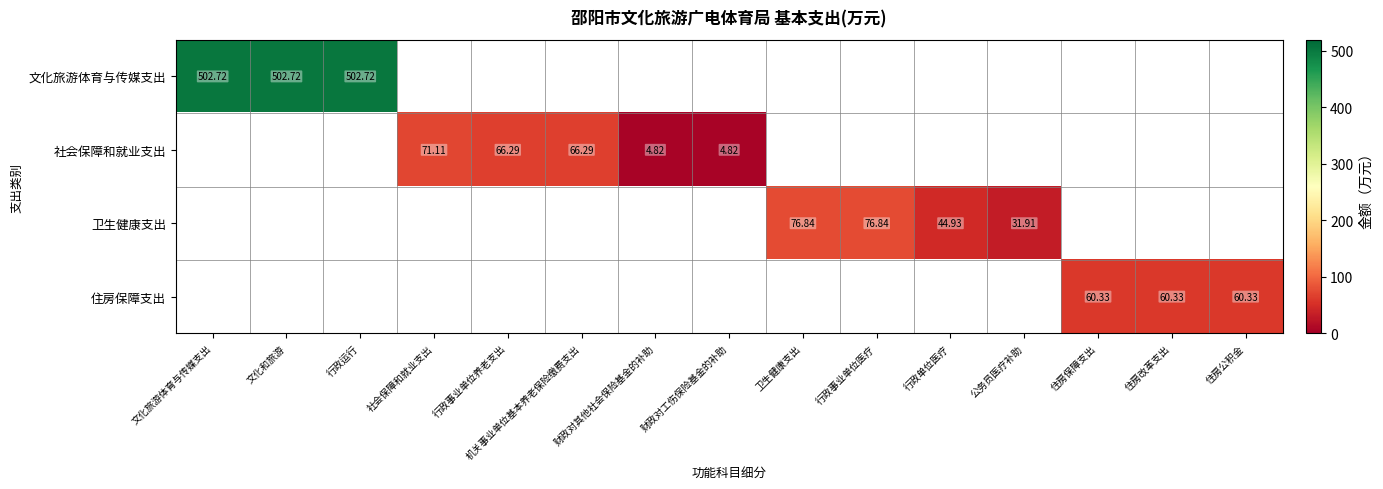

What is the difference between the second highest and minimum values in the 文化旅游体育与传媒支出 series?

502.7